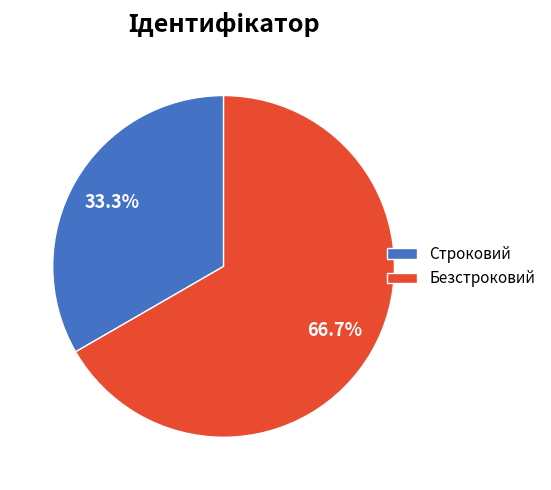

How many segments does this pie chart have?

2